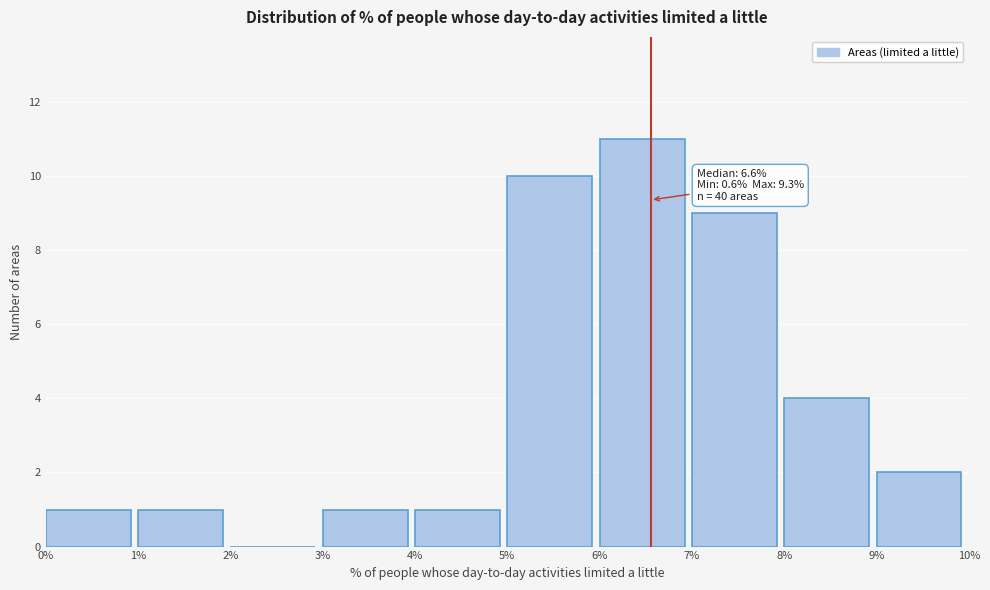

Which range on the x-axis has the tallest bar?

6% to 7%